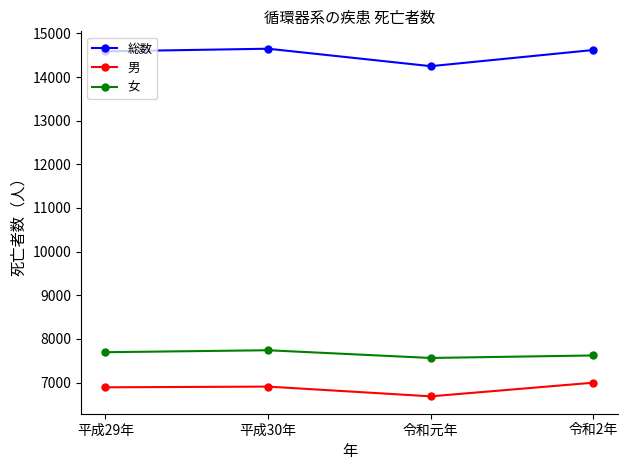

Which category has the lowest value in the 総数 series?

令和元年